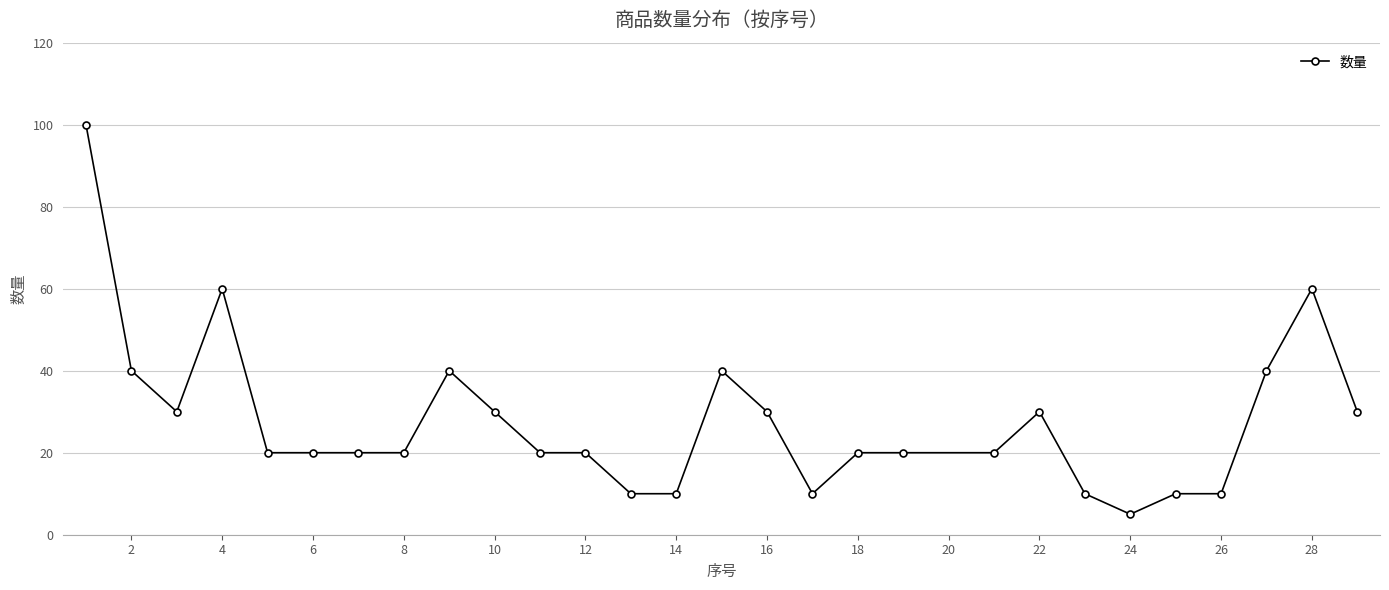

What is the smallest value displayed?

5